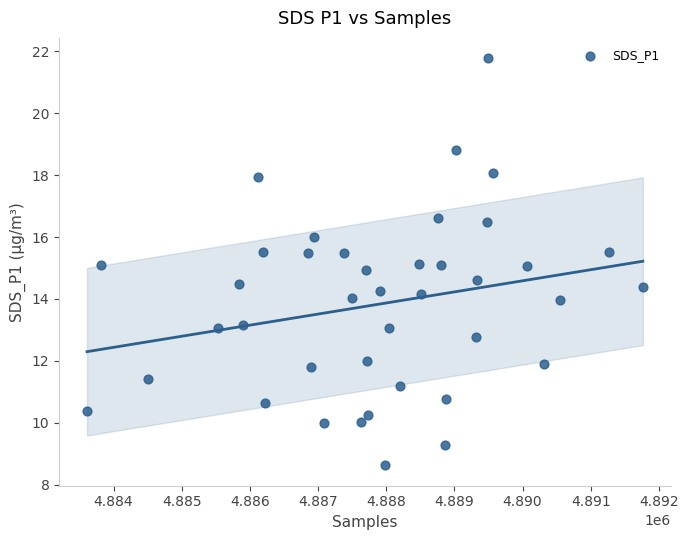

What is the range of Y values (max minus min)?

13.1